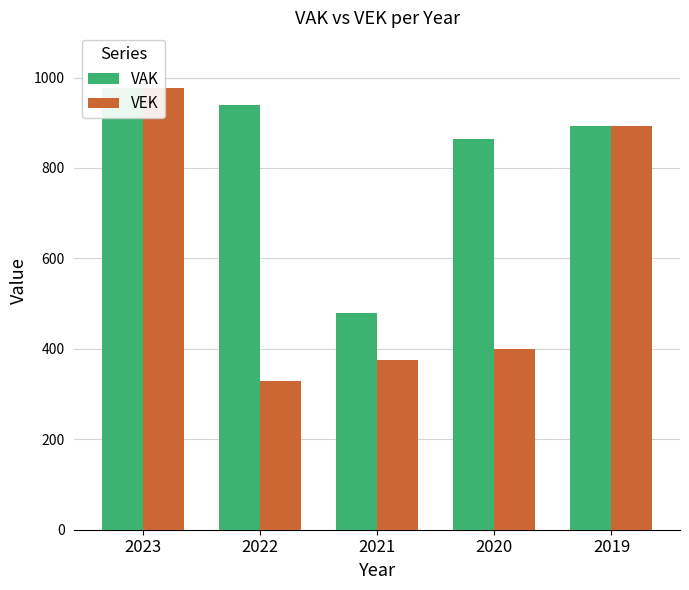

True or false: VEK has a value of 520 at 2023.

False